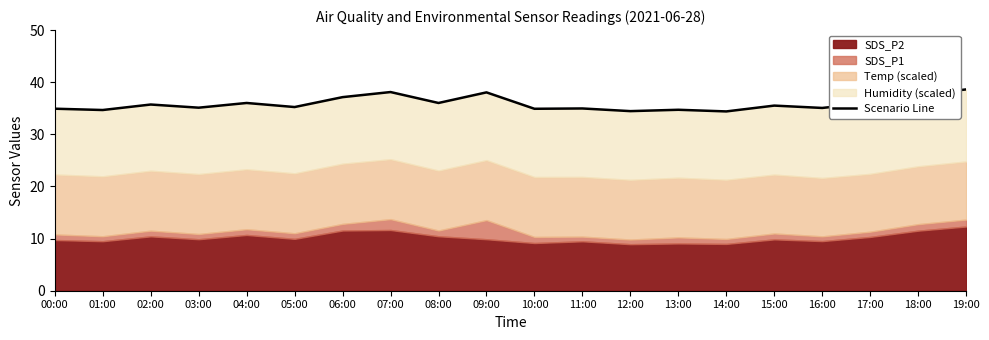

What is the label of the 14th point from the left?

13:00